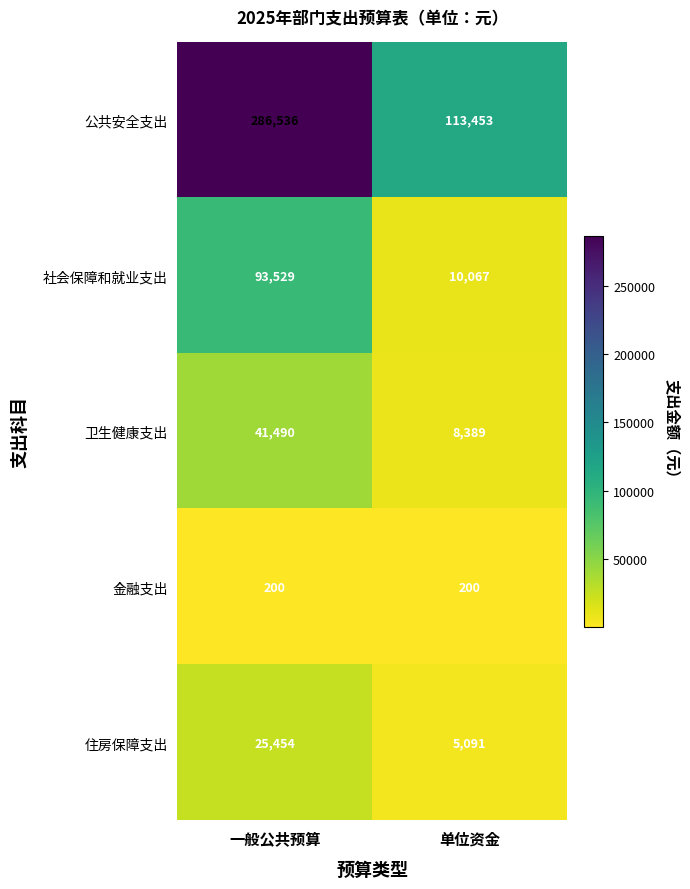

Which series has the largest total across all categories?

公共安全支出